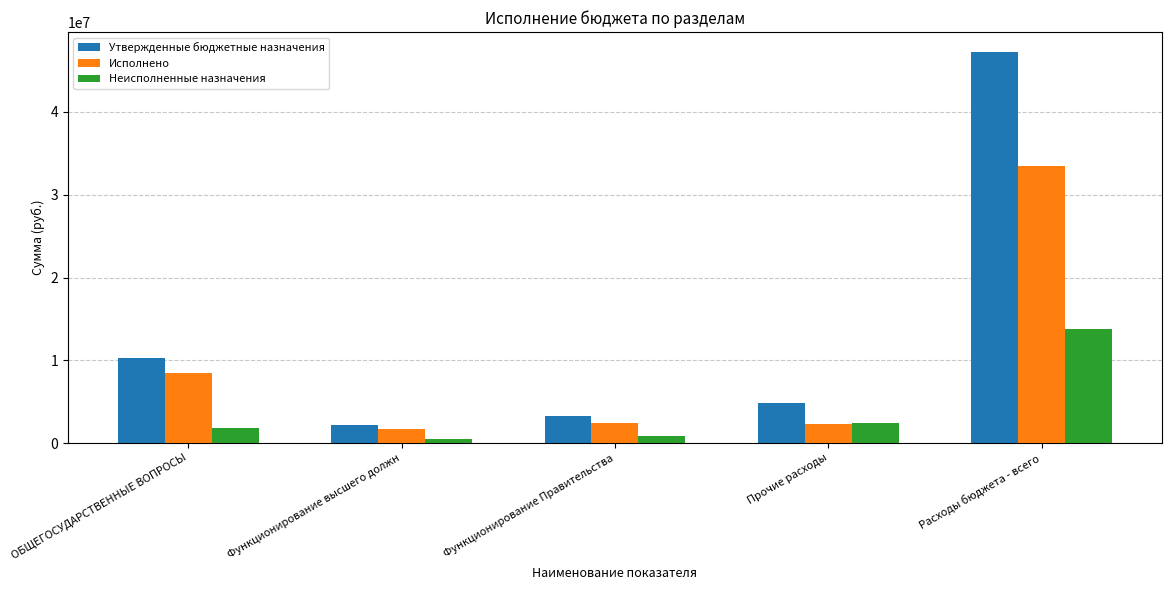

True or false: Исполнено has a value of 12456567.6 at ОБЩЕГОСУДАРСТВЕННЫЕ ВОПРОСЫ.

False